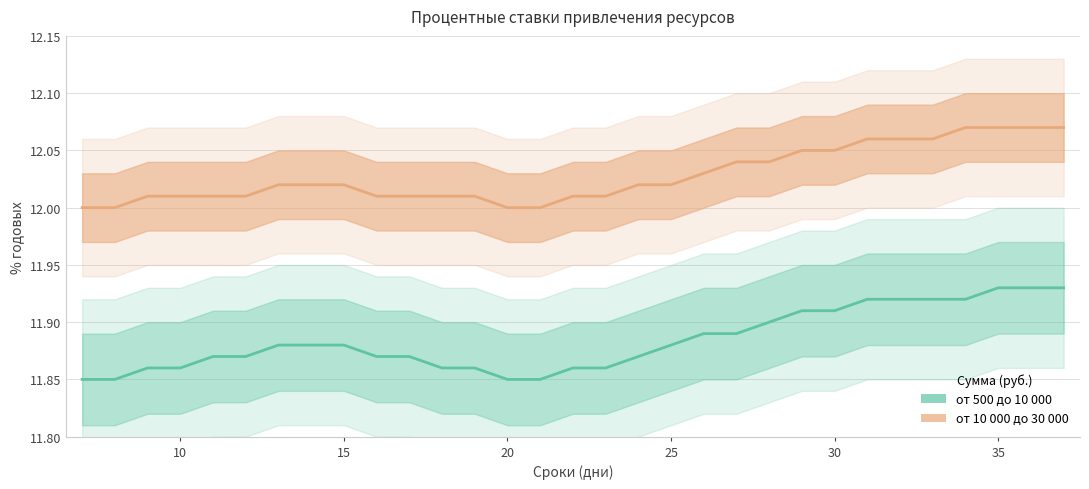

True or false: от 500 до 10 000 and от 10 000 до 30 000 cross at least once.

False